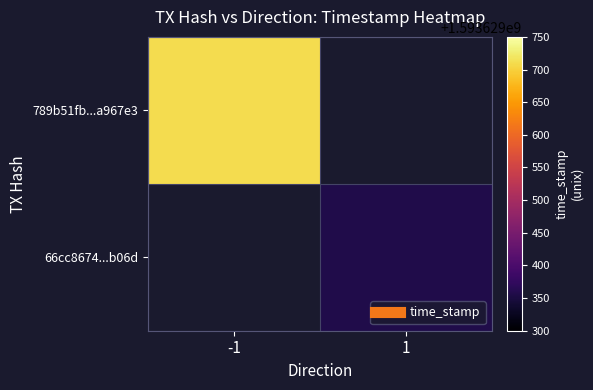

What value does the 66cc86745bae1355ec2b0f8ca812faf7da0b06d series have at time_stamp?

1593629358